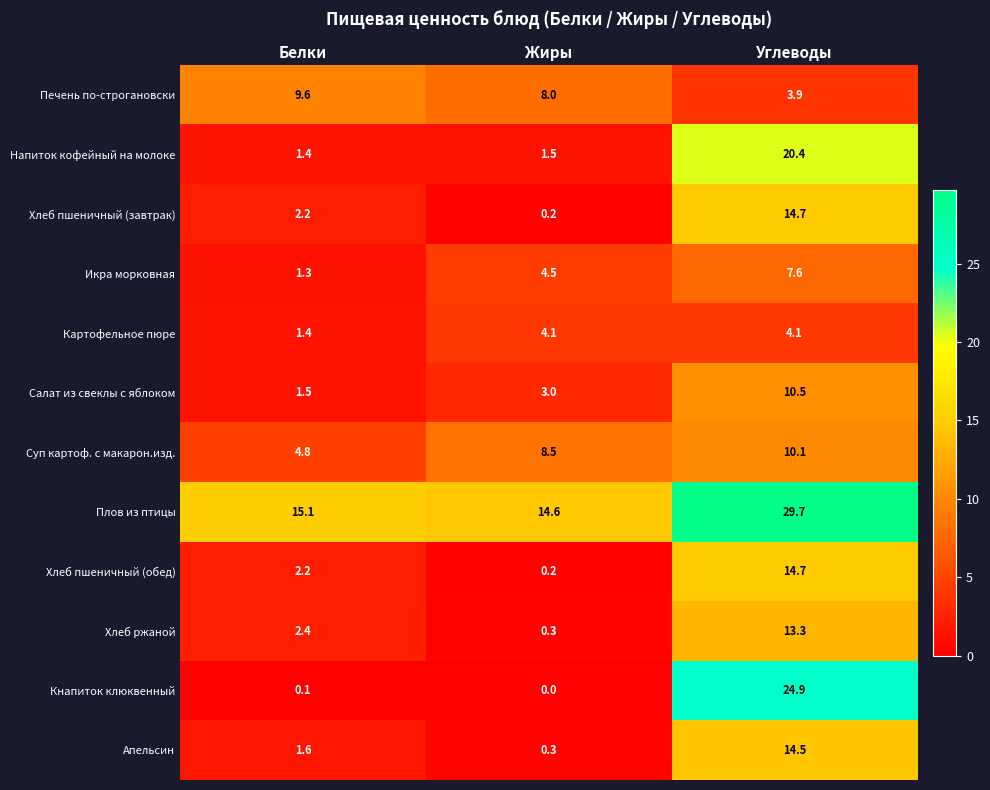

The Хлеб ржаной series shows 13.3 at Углеводы. True or false?

True